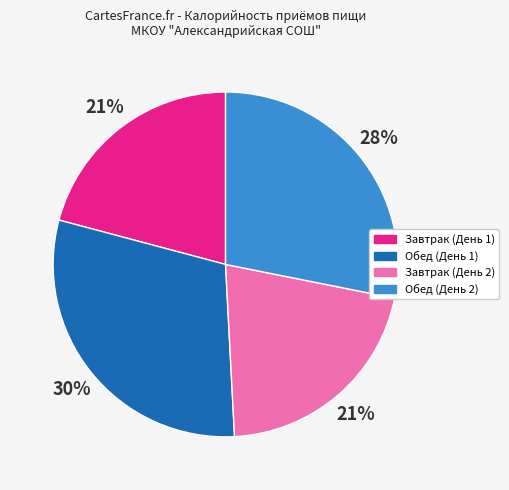

What percentage is the Обед (День 2) slice, to the nearest percent?

28%